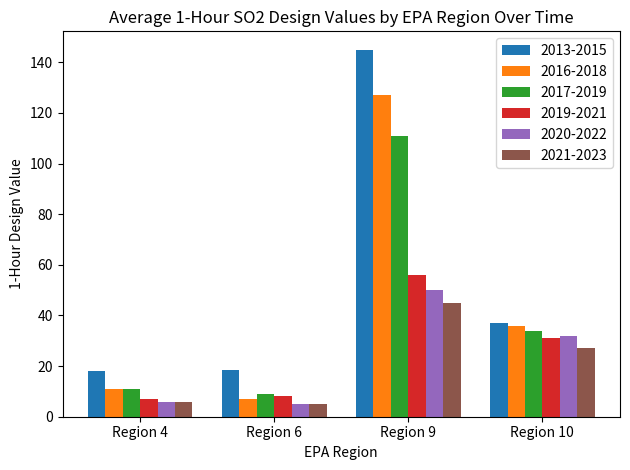

Which series has the largest total across all categories?

2013-2015